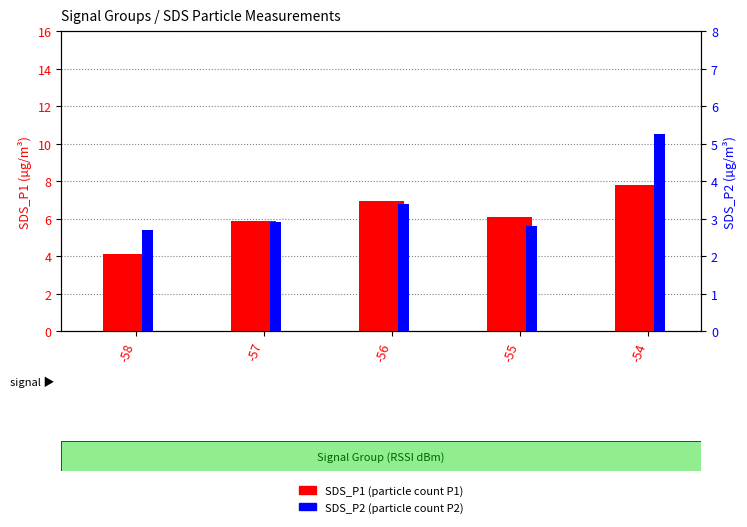

Between -56 and -54, which series saw the biggest shift?

SDS_P2 (percentile rank)